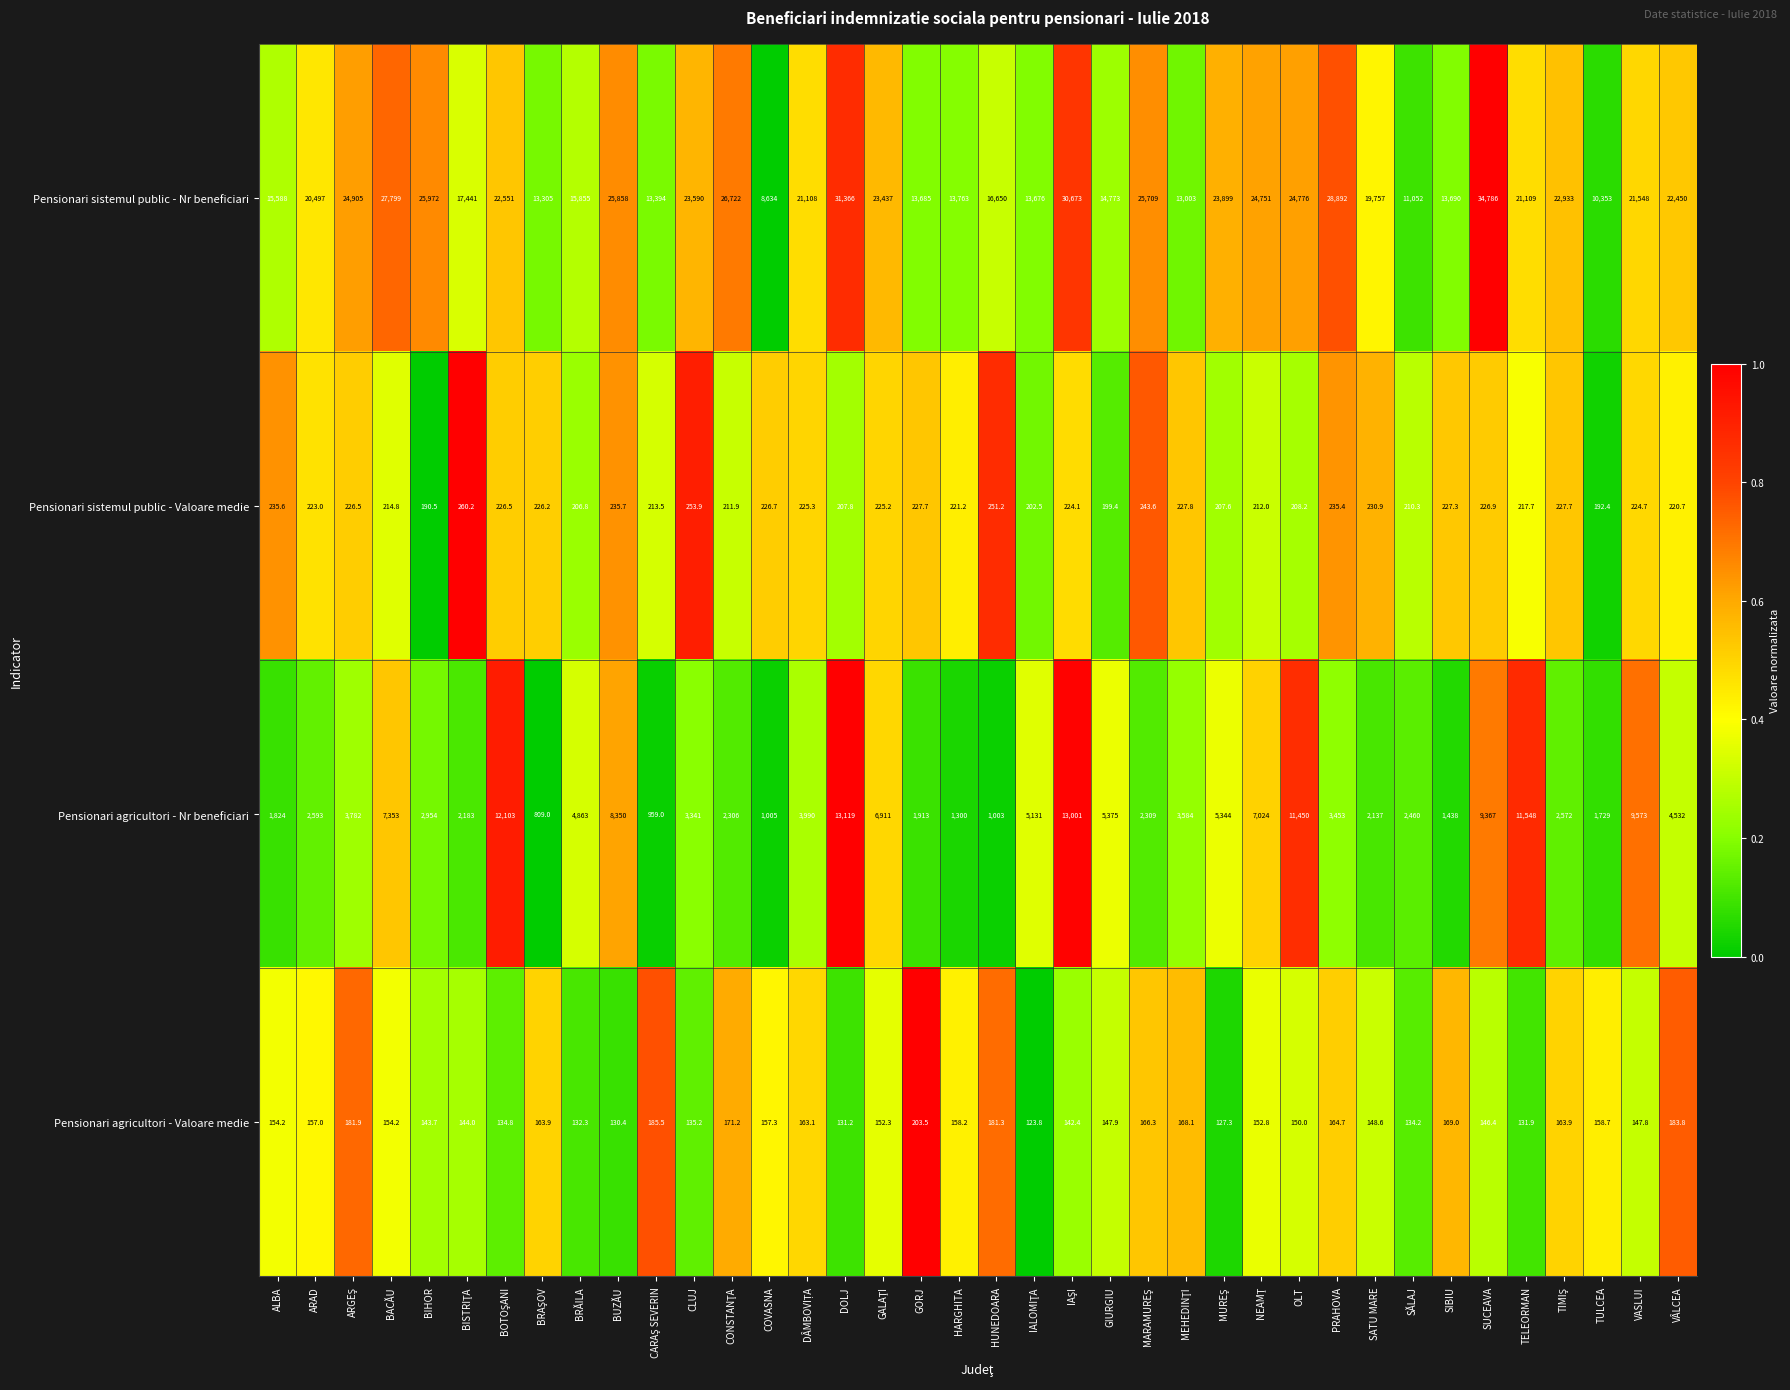

At GORJ, list the series in order from largest to smallest.

Pensionari sistemul public - Nr beneficiari, Pensionari agricultori - Nr beneficiari, Pensionari sistemul public - Valoare medie, Pensionari agricultori - Valoare medie